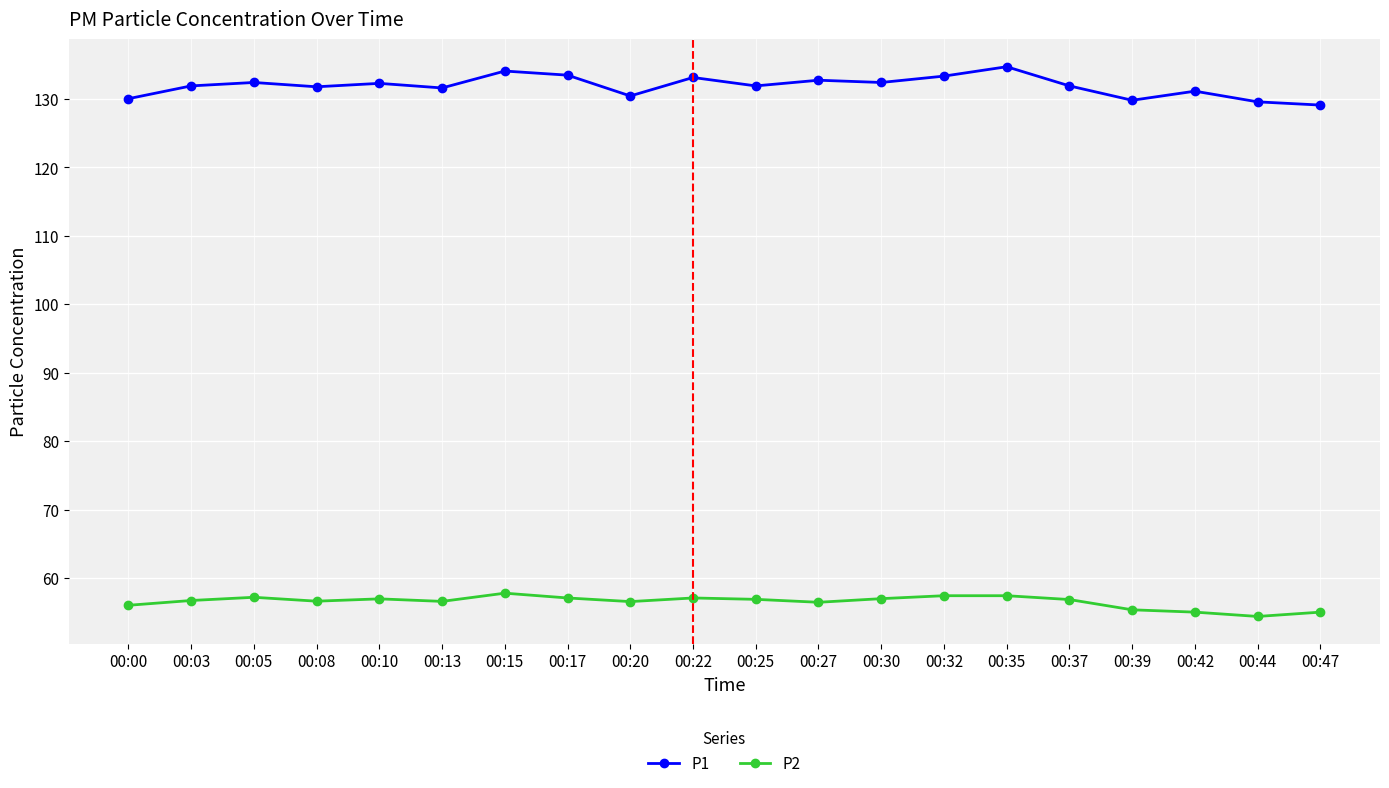

True or false: P1 and P2 intersect in this chart.

False